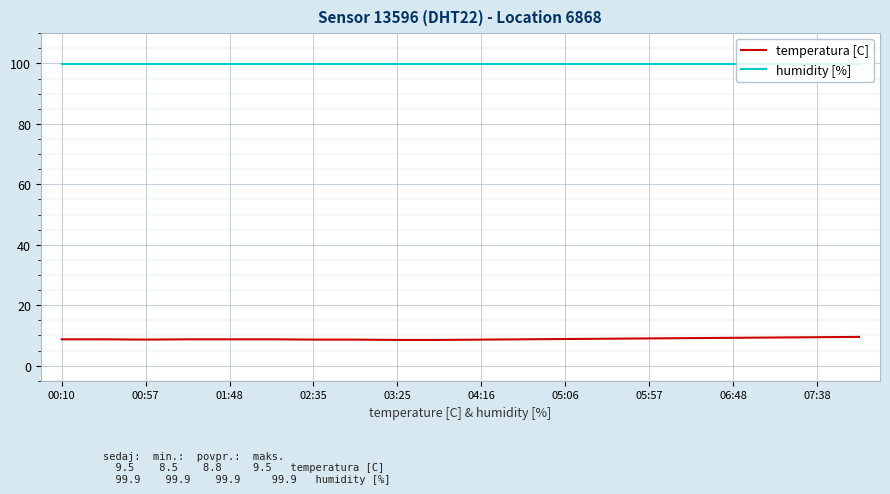

True or false: humidity [%] and temperatura [C] intersect in this chart.

False